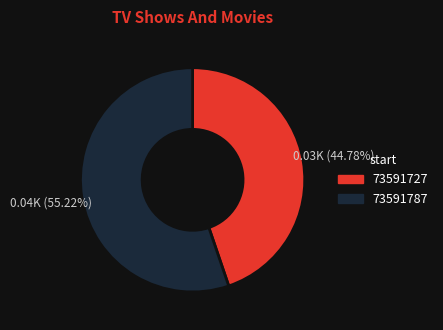

Does 73591787 represent more than half of the total?

Yes